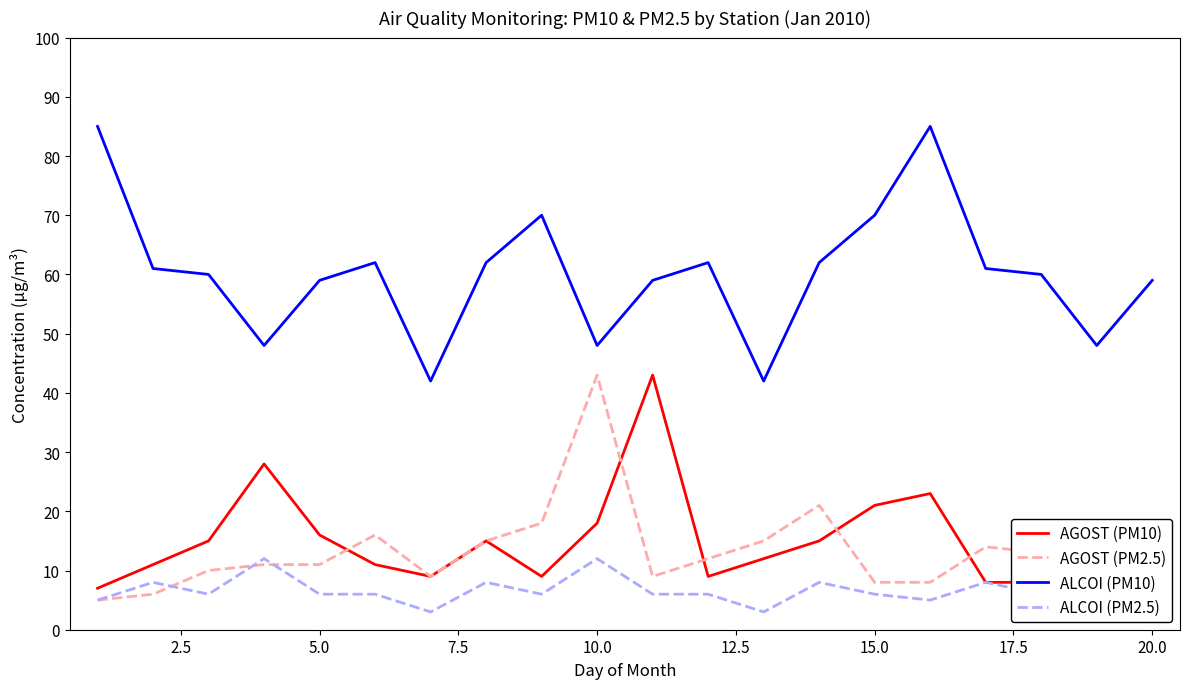

What is the lowest value of the AGOST (PM2.5) series?

5